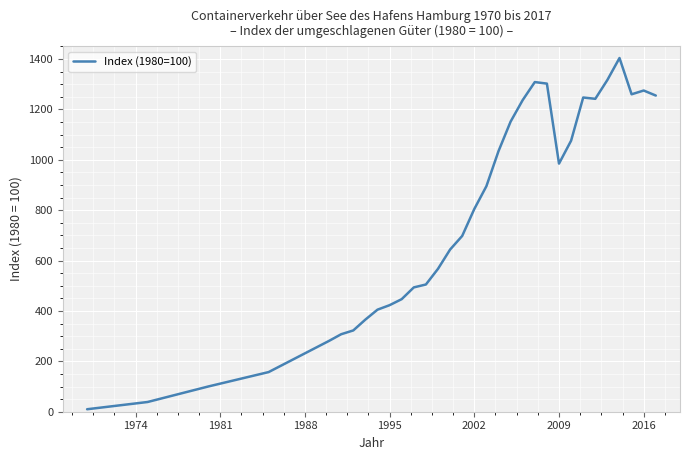

Is this an area chart (filled region under the line)?

No